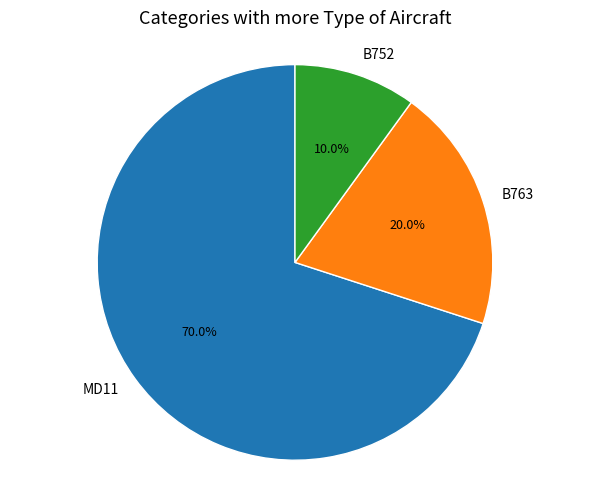

Which category has the smallest portion of the pie?

B752